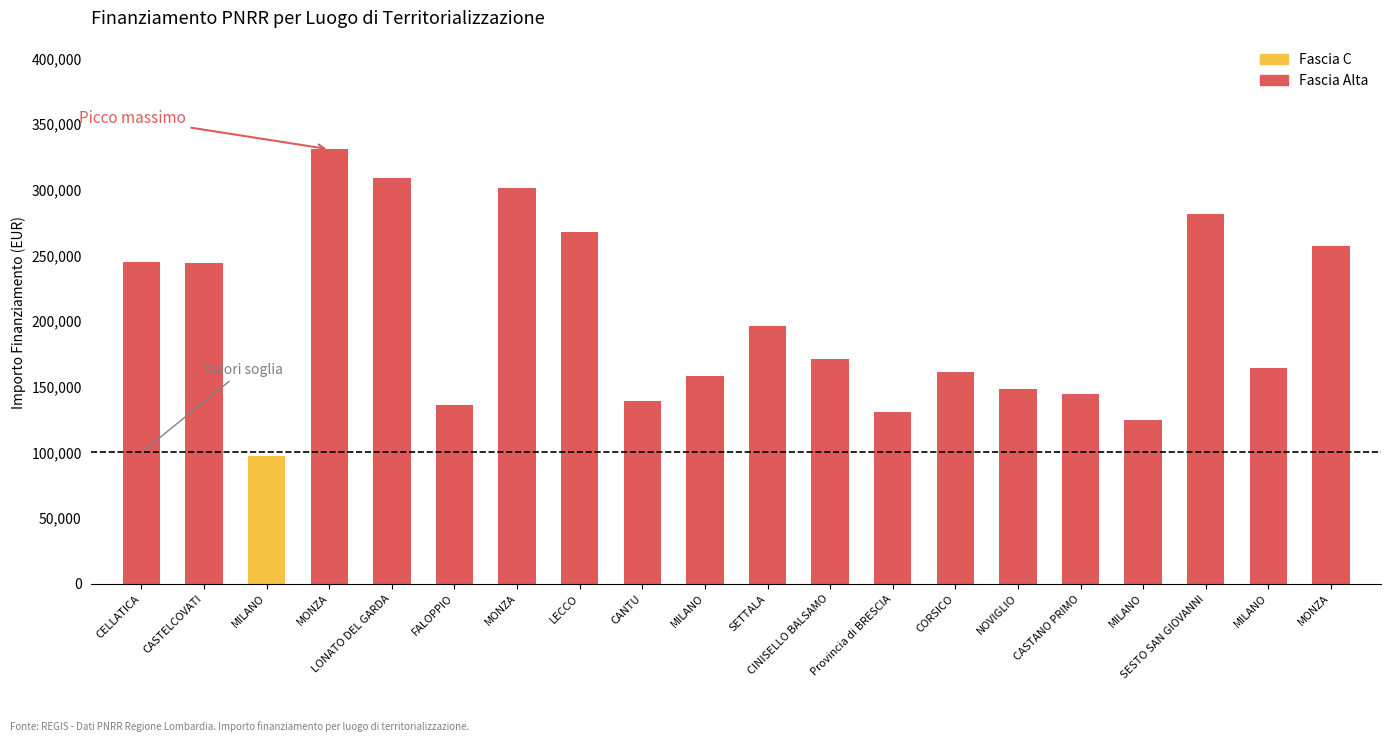

List the series in order of their peak value, lowest first.

Fascia C, Fascia Alta